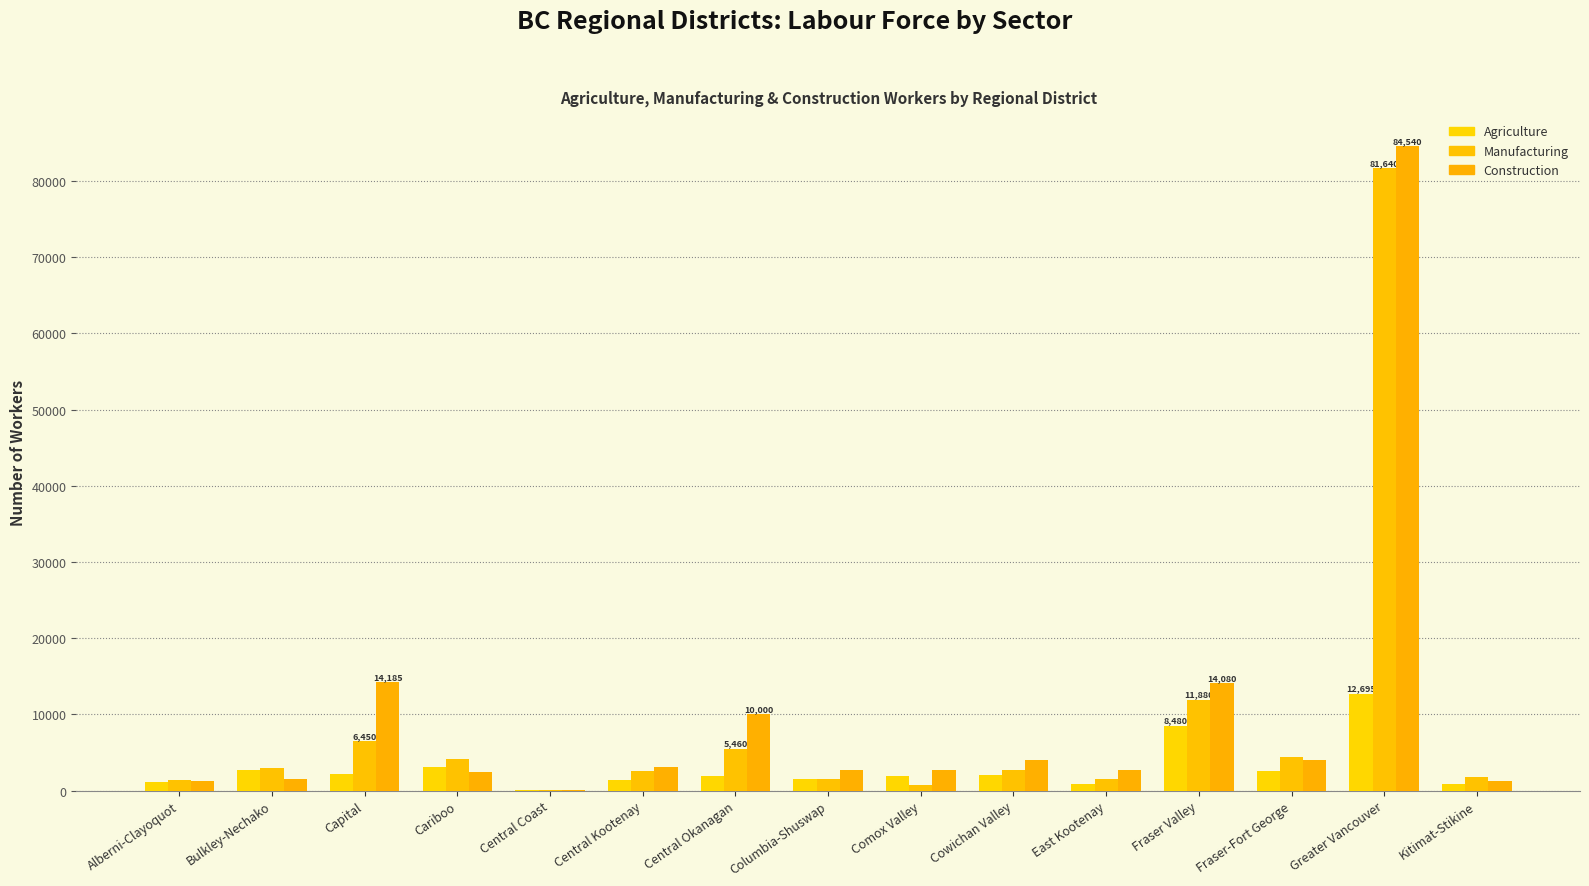

Reading left to right, transcribe all the data shown in this chart.

Agriculture: 1055	2740	2120	3115	85	1330	1885	1500	1845	2020	890	8480	2505	12695	865
Manufacturing: 1335	2945	6450	4100	45	2580	5460	1545	790	2710	1515	11880	4385	81640	1755
Construction: 1200	1510	14185	2390	85	3030	10000	2755	2725	4000	2650	14080	4015	84540	1275